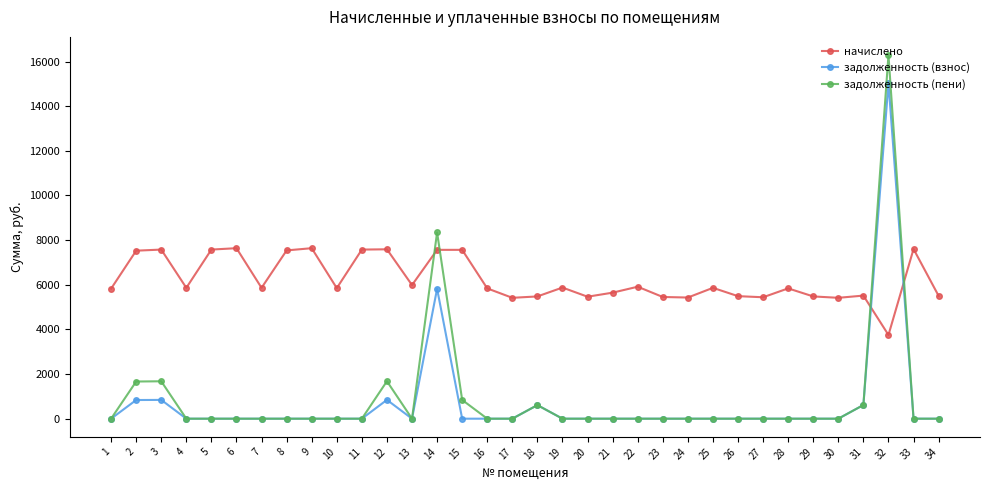

How many lines are shown in the chart?

3